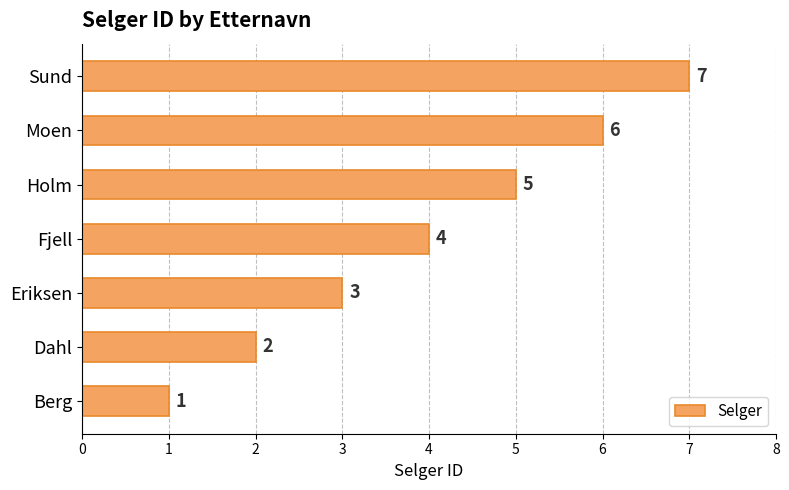

The chart shows a value of 7 at Sund. True or false?

True